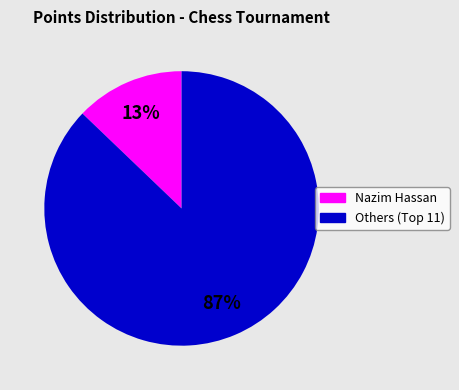

Is there any slice that represents more than half of the pie?

Yes